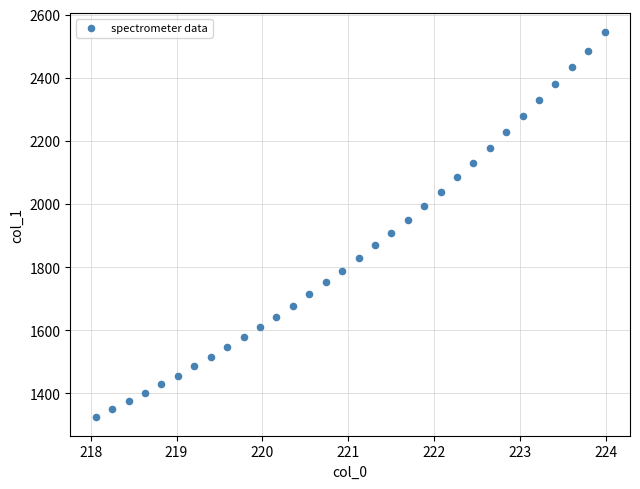

What is the range of Y values (max minus min)?

1216.6